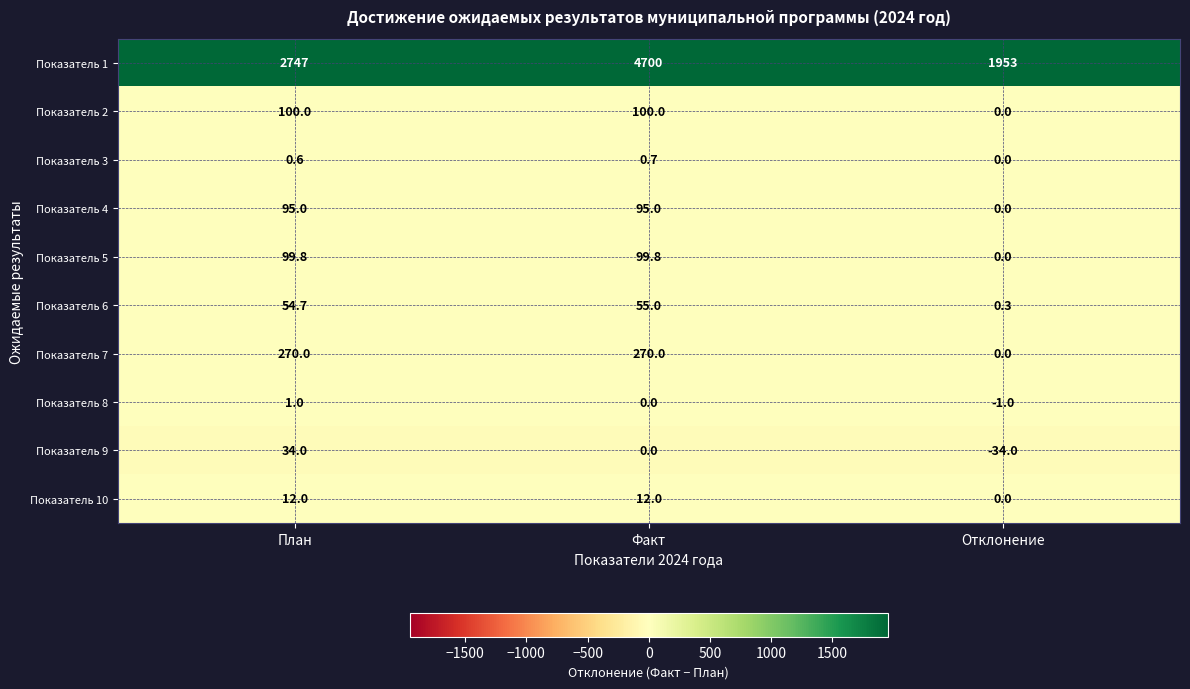

Which series changed the most between Факт and Отклонение?

Показатель 1